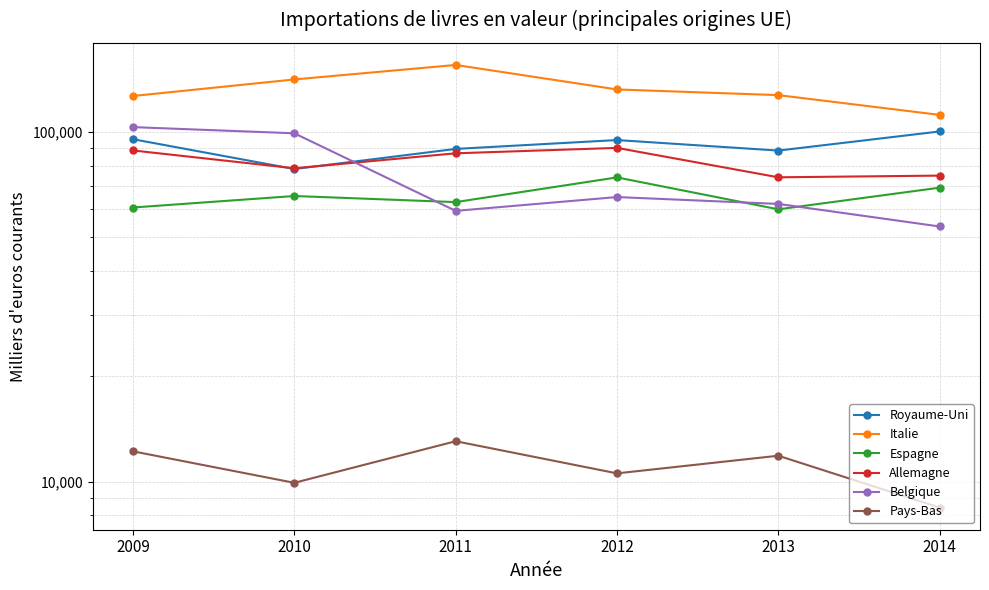

How many values in the Allemagne series exceed 86801?

2